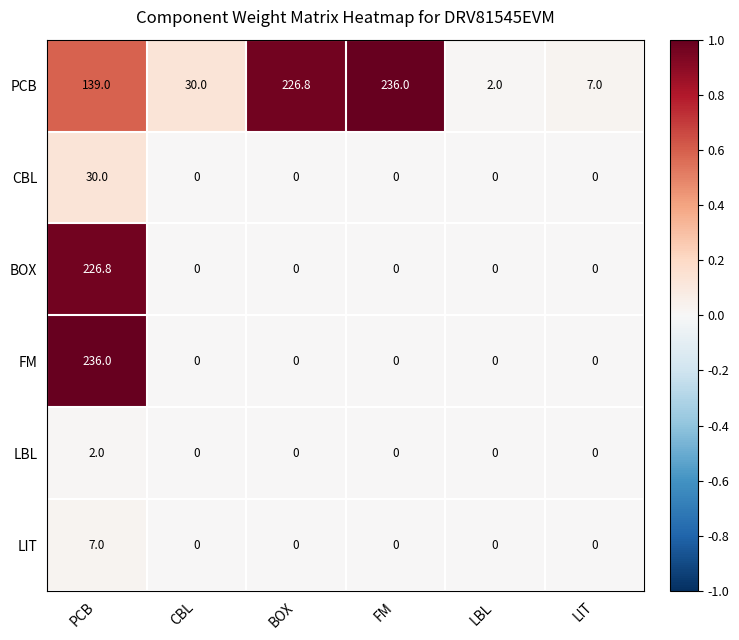

The BOX series shows 73.3 at LBL. True or false?

False